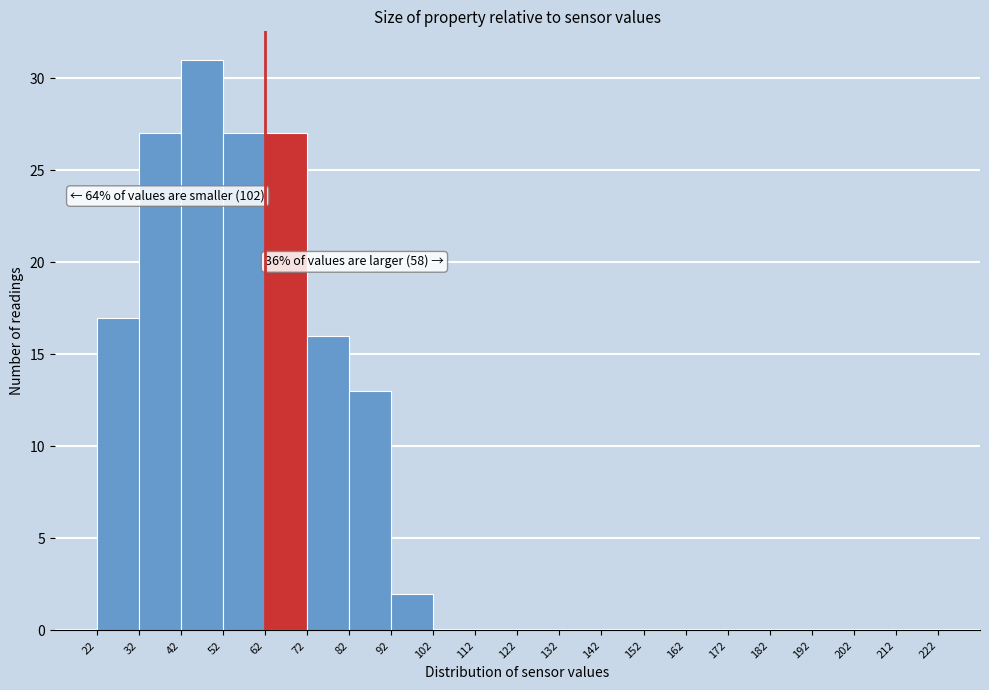

Over which range of the x-axis is the bar tallest?

42 to 52